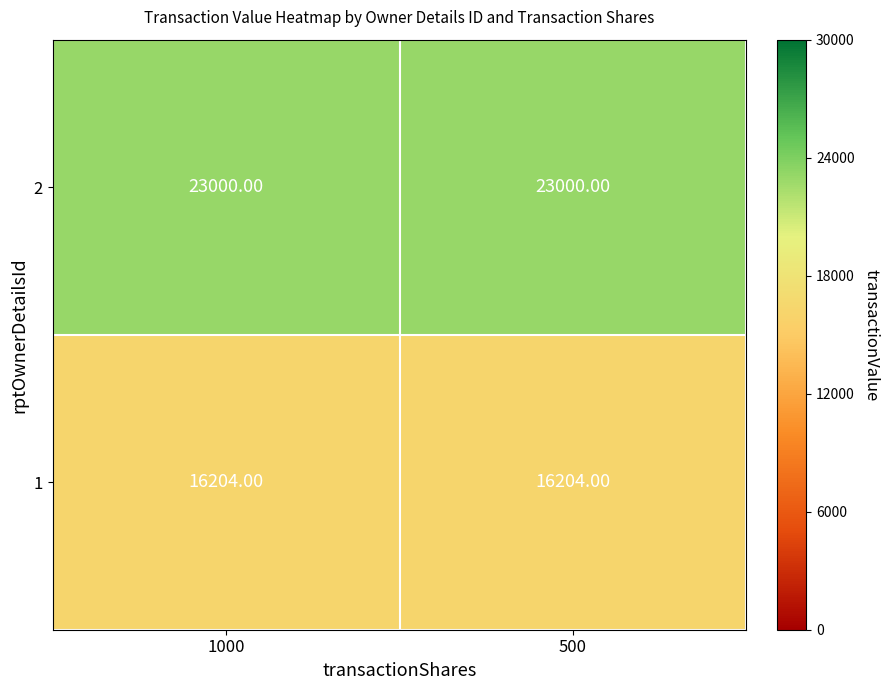

What is the total value across all series at 1000?

39204